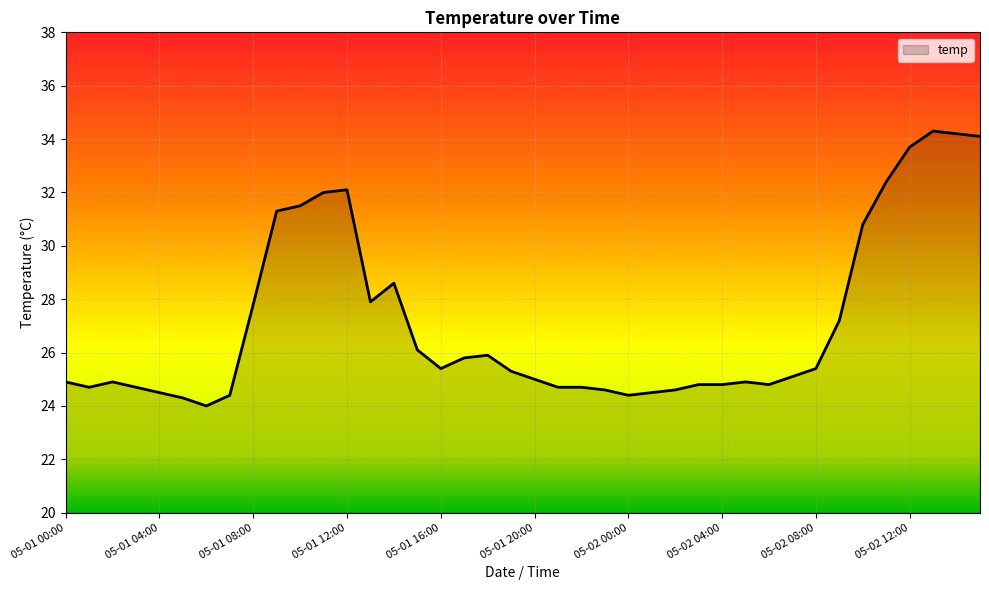

What is the greatest value displayed?

34.3